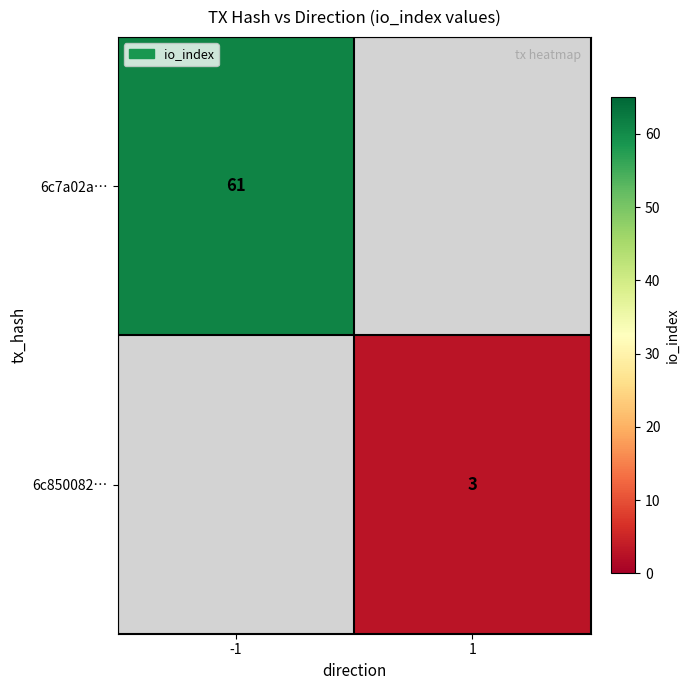

True or false: 6c7a02a… has a value of 97.7 at -1.

False